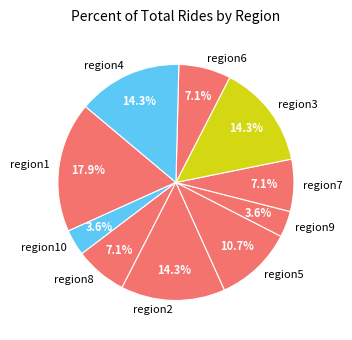

The region1 slice represents 18% of the pie. True or false?

True